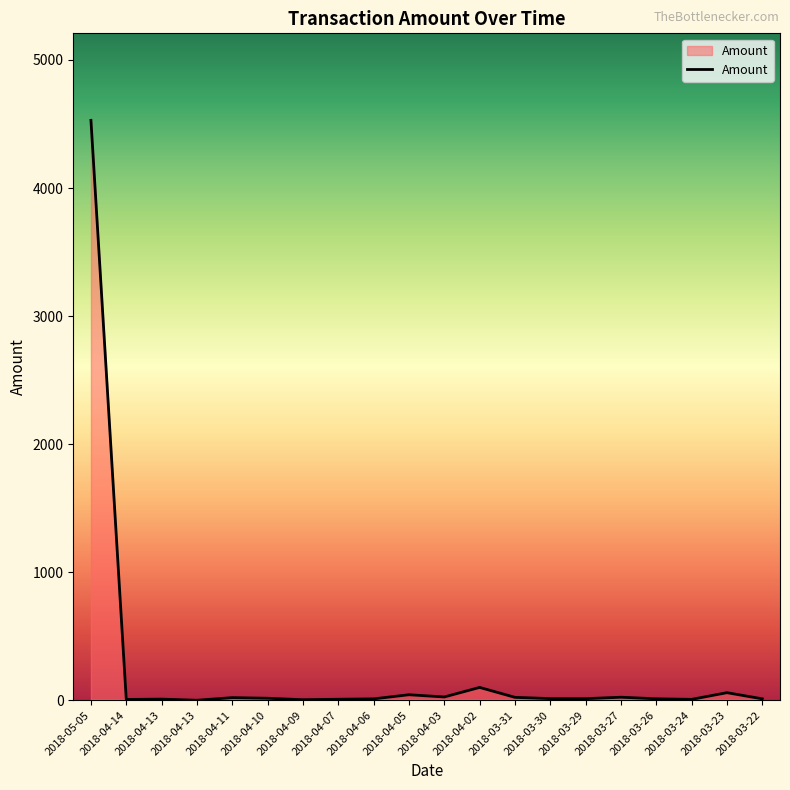

Does the chart display data point markers on the line(s)?

No